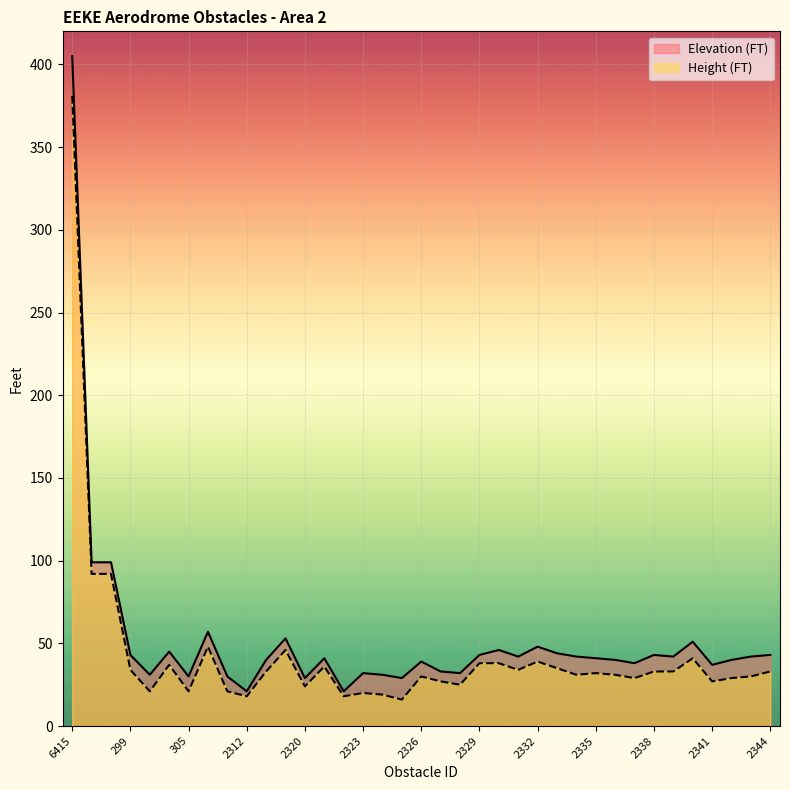

Which series has the largest total across all categories?

Elevation (FT)